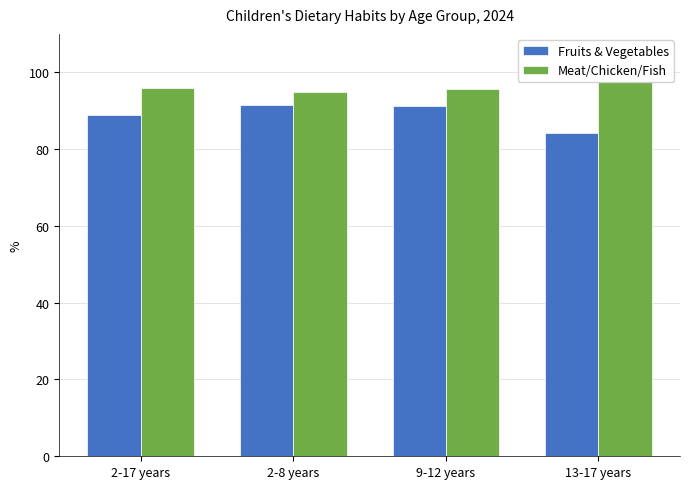

At which category is the sum across all series the highest?

9-12 years